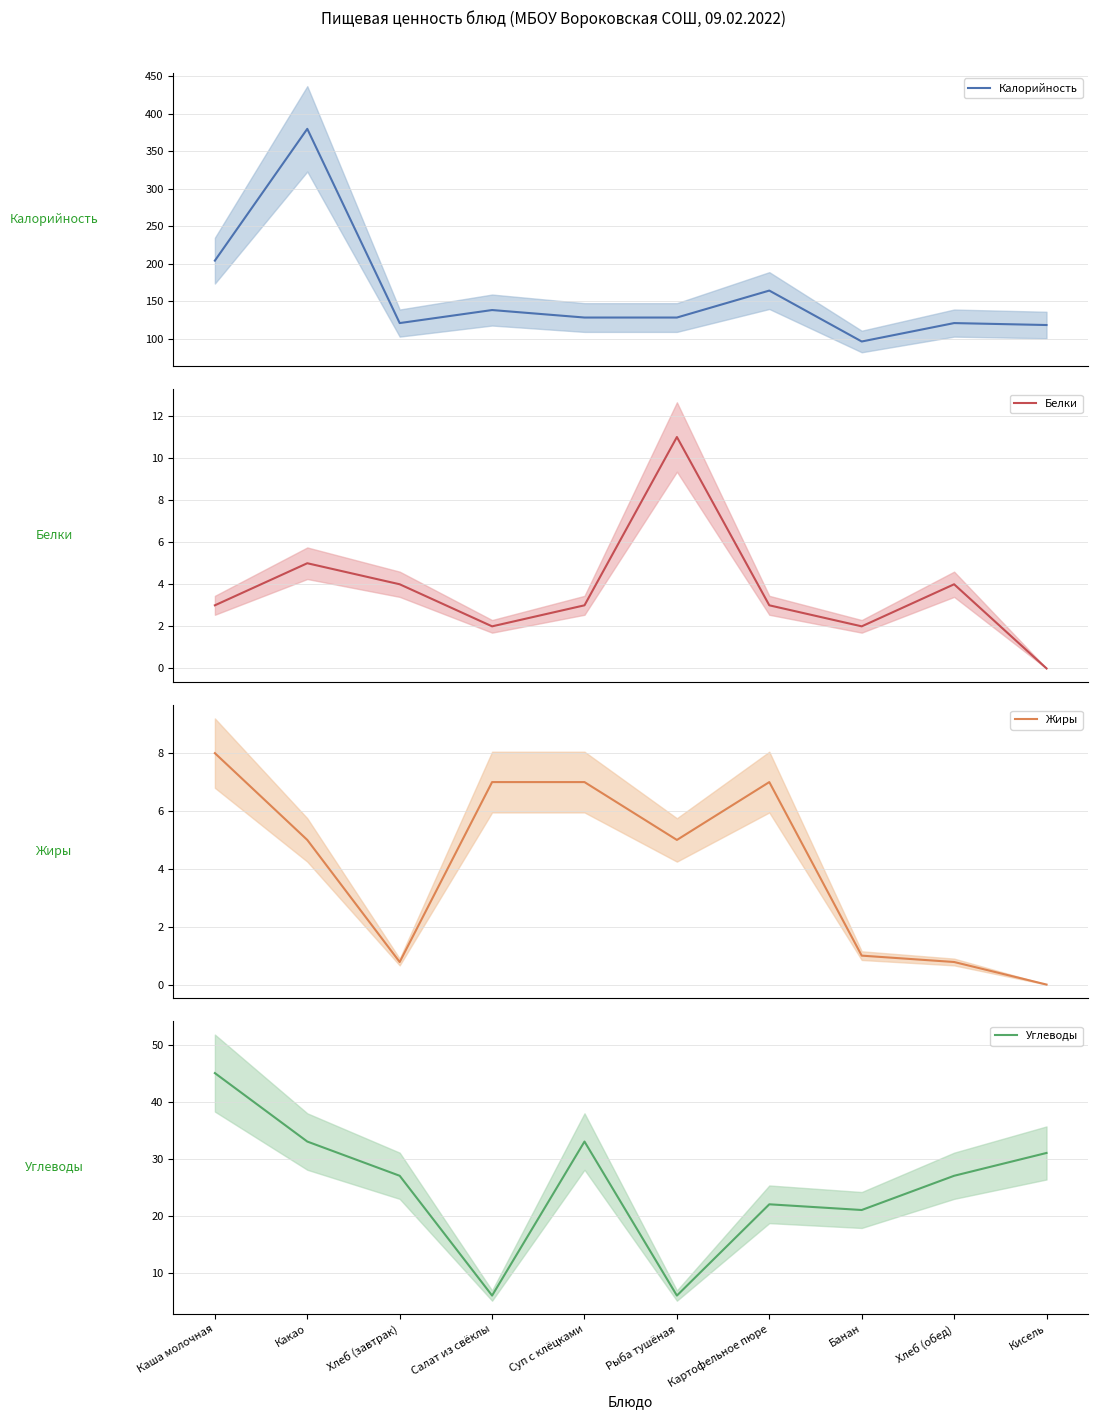

Reading left to right, transcribe all the data shown in this chart.

Калорийность: 204.0	380.0	120.6	138.0	128.0	128.0	164.0	96.0	120.6	118.0
Белки: 3.0	5.0	4.0	2.0	3.0	11.0	3.0	2.0	4.0	0.0
Жиры: 8.0	5.0	0.8	7.0	7.0	5.0	7.0	1.0	0.8	0.0
Углеводы: 45.0	33.0	27.0	6.0	33.0	6.0	22.0	21.0	27.0	31.0